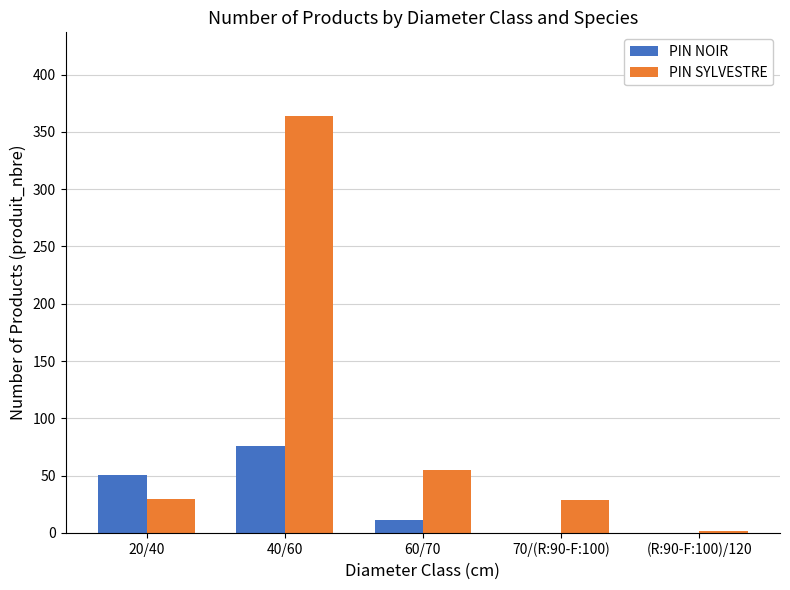

At which category is the sum across all series the highest?

40/60